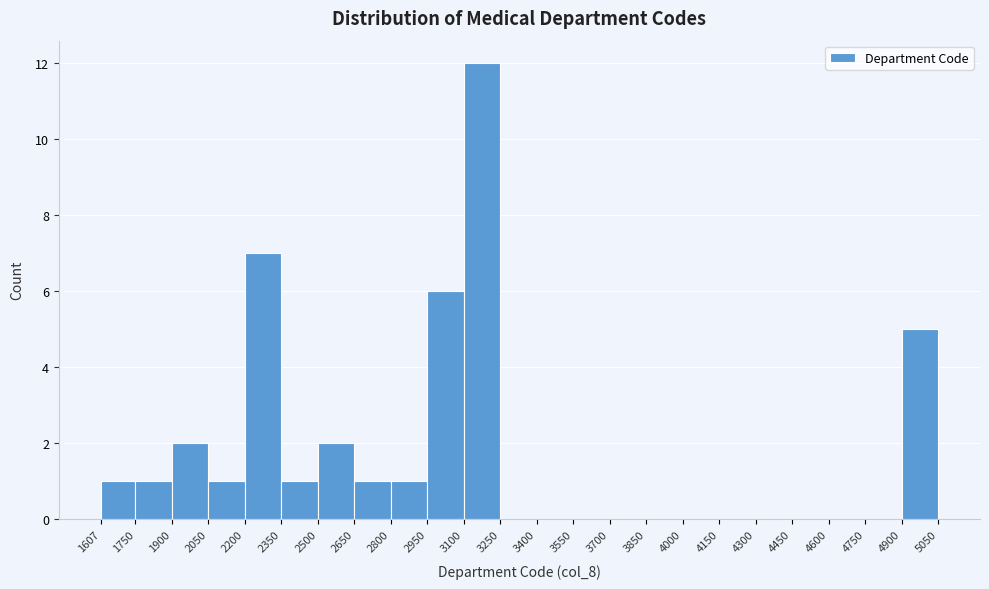

Reading left to right, transcribe this chart: for each bar, give the range it covers on the x-axis and its height. The values are not printed on the chart, so give them approximately, as read against the axis.

1607 to 1750: 1
1750 to 1900: 1
1900 to 2050: 2
2050 to 2200: 1
2200 to 2350: 7
2350 to 2500: 1
2500 to 2650: 2
2650 to 2800: 1
2800 to 2950: 1
2950 to 3100: 6
3100 to 3250: 12
3250 to 3400: 0
3400 to 3550: 0
3550 to 3700: 0
3700 to 3850: 0
3850 to 4000: 0
4000 to 4150: 0
4150 to 4300: 0
4300 to 4450: 0
4450 to 4600: 0
4600 to 4750: 0
4750 to 4900: 0
4900 to 5050: 5